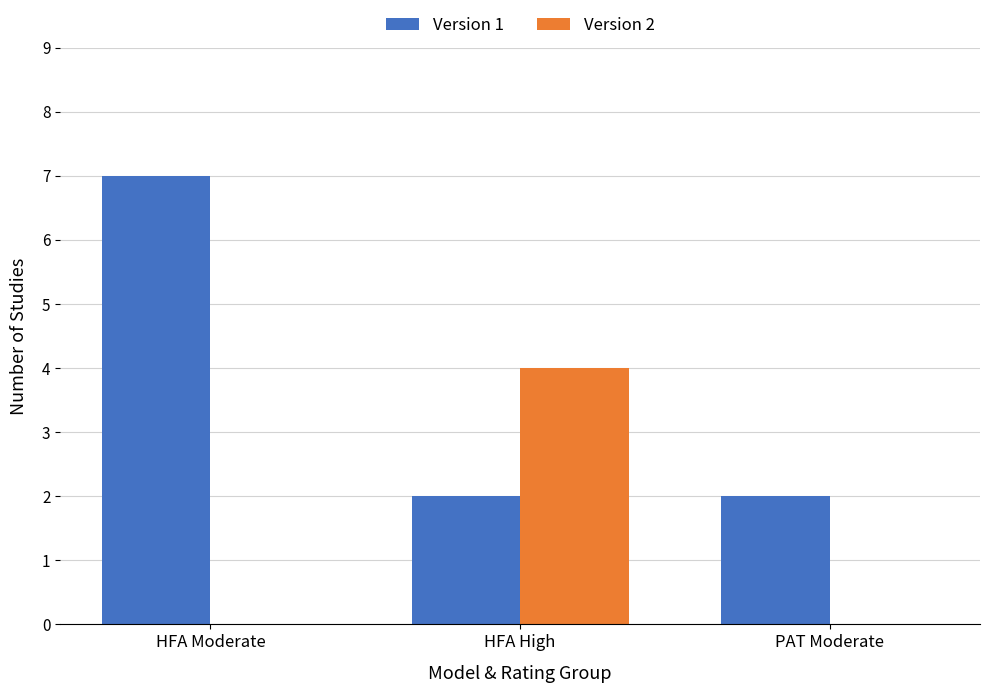

The value of Version 1 at HFA High is 3. True or false?

False